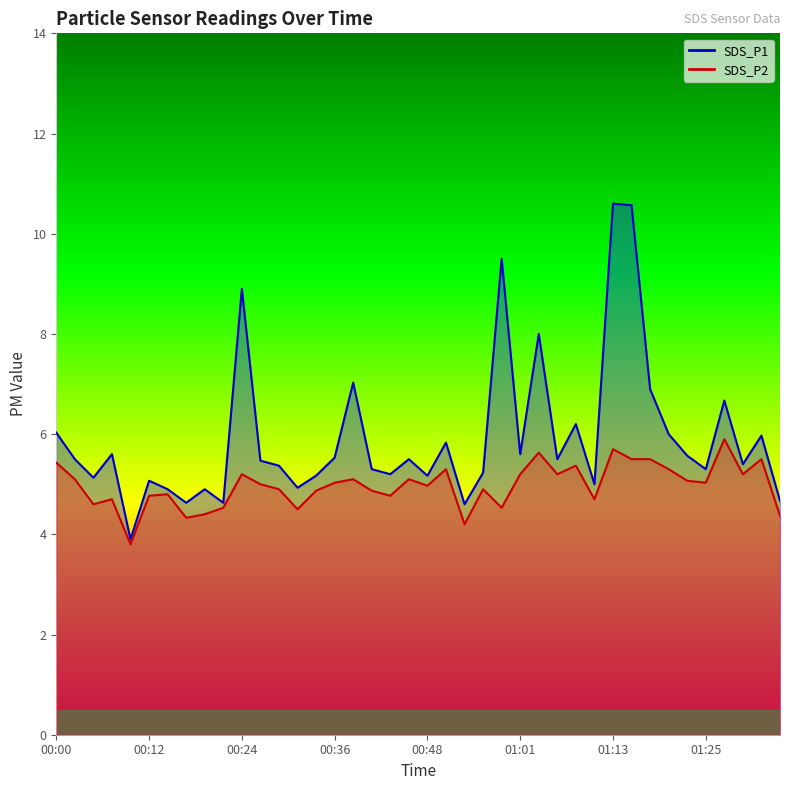

True or false: SDS_P2 has more than 2 points higher than both neighbors.

True